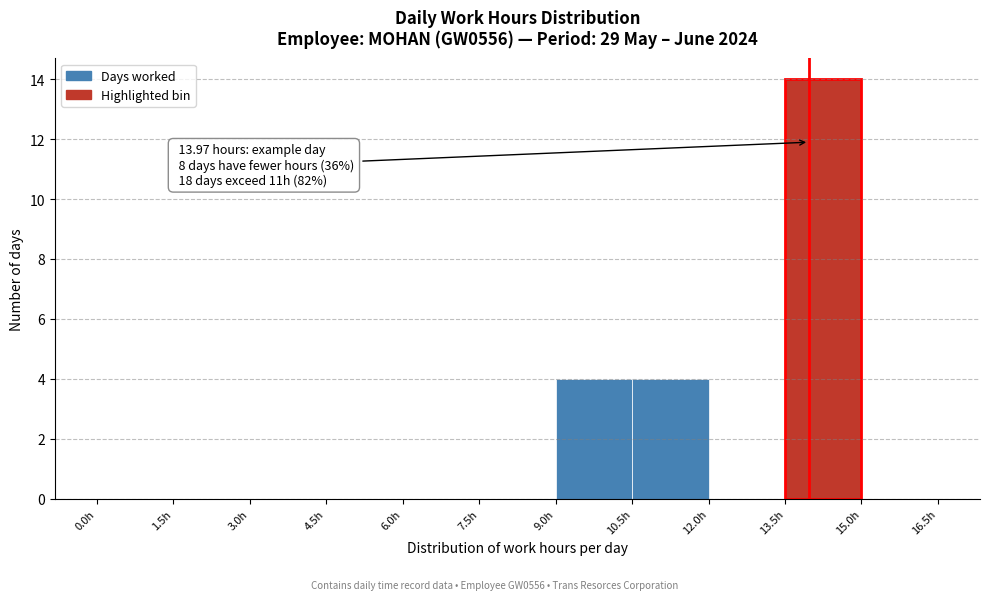

Over which range of the x-axis is the bar tallest?

13.5 to 15.0